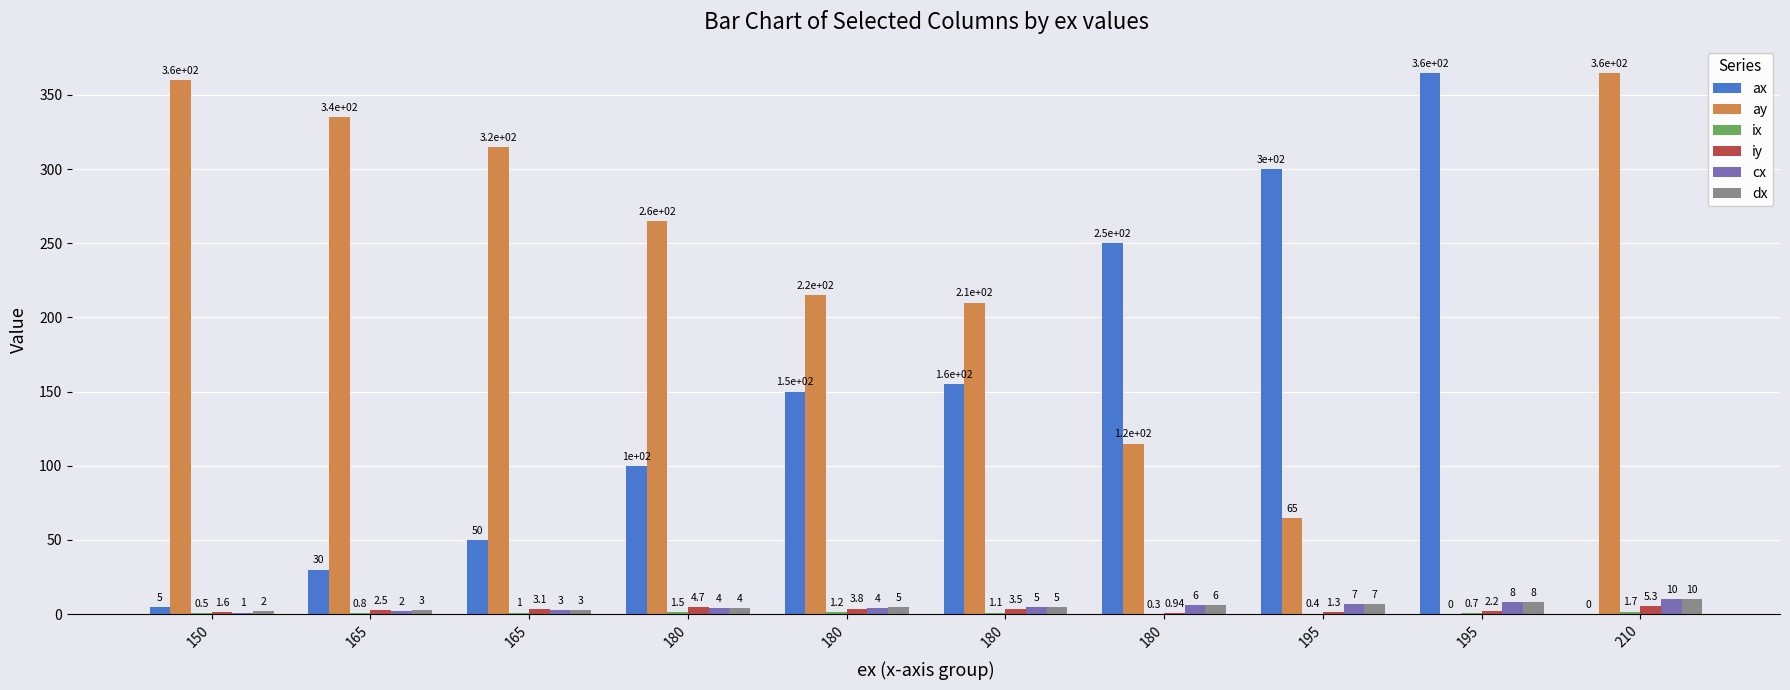

Are the bars horizontal?

No